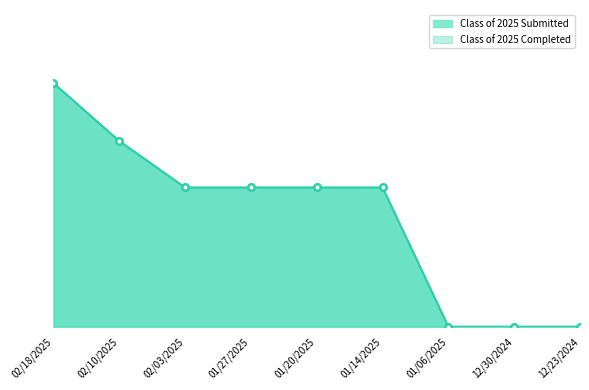

The value of Class of 2025 Submitted at 02/18/2025 is 21. True or false?

True